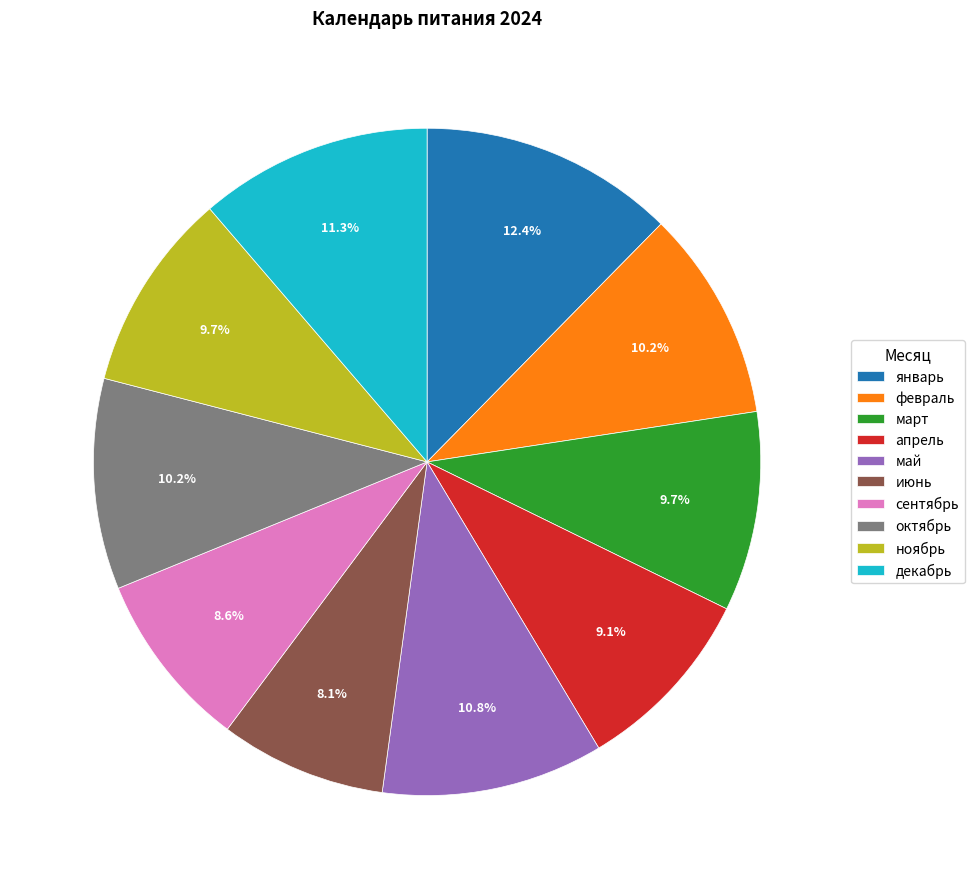

Which slice is the smallest?

июнь